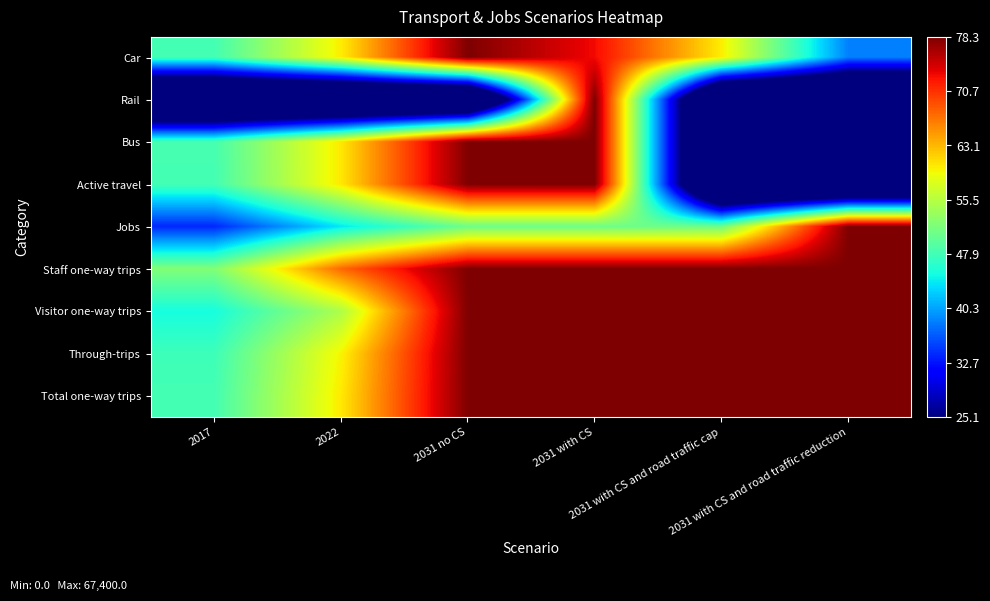

How many distinct data groups are displayed?

9